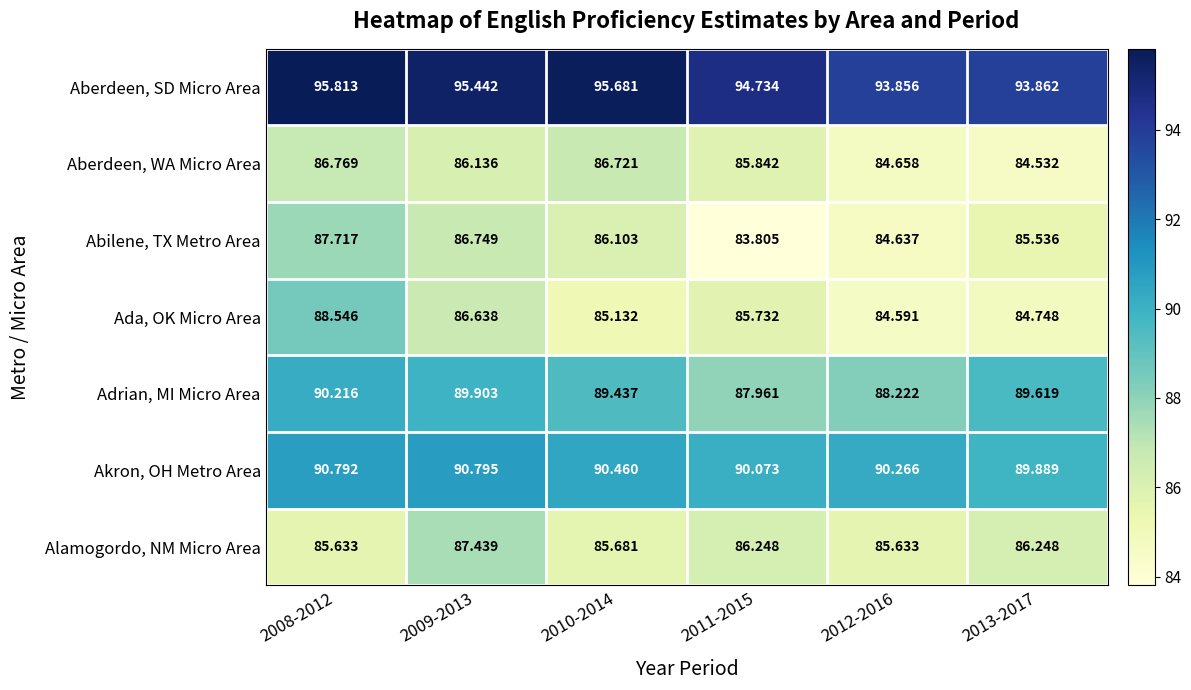

Which series changed the most between 2012-2016 and 2013-2017?

Adrian, MI Micro Area